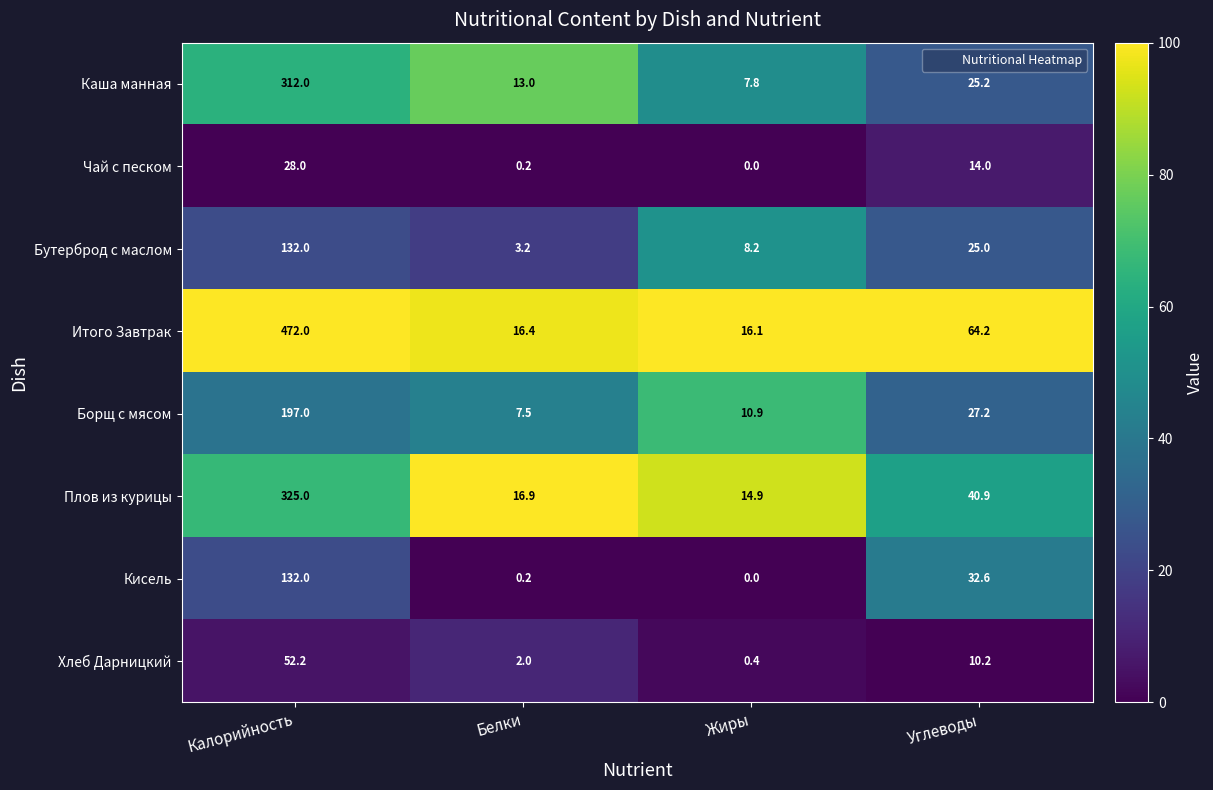

What value does the Каша манная series have at Углеводы?

25.2